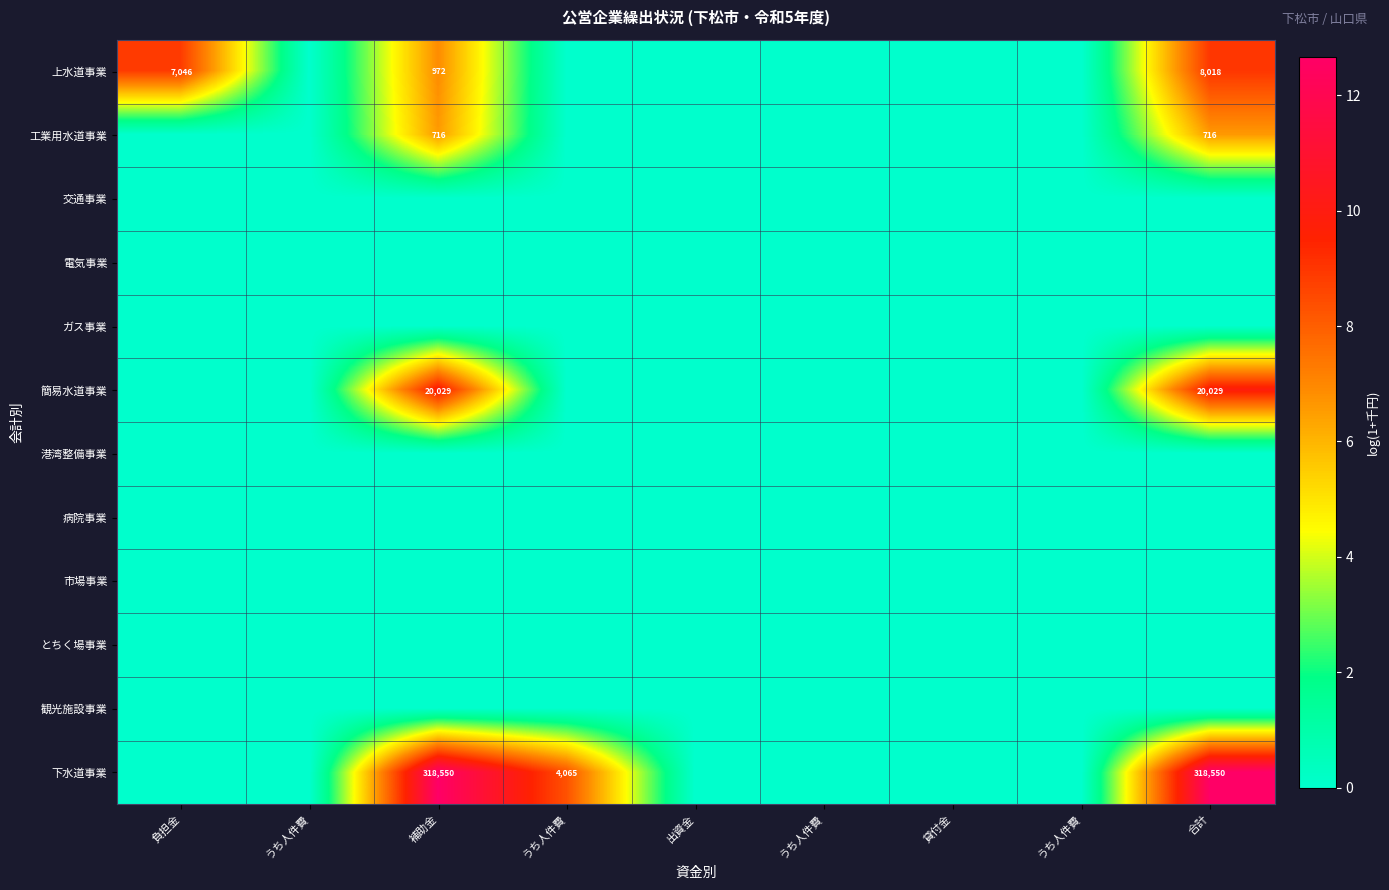

True or false: 病院事業 has a value of 0.0 at 負担金.

True